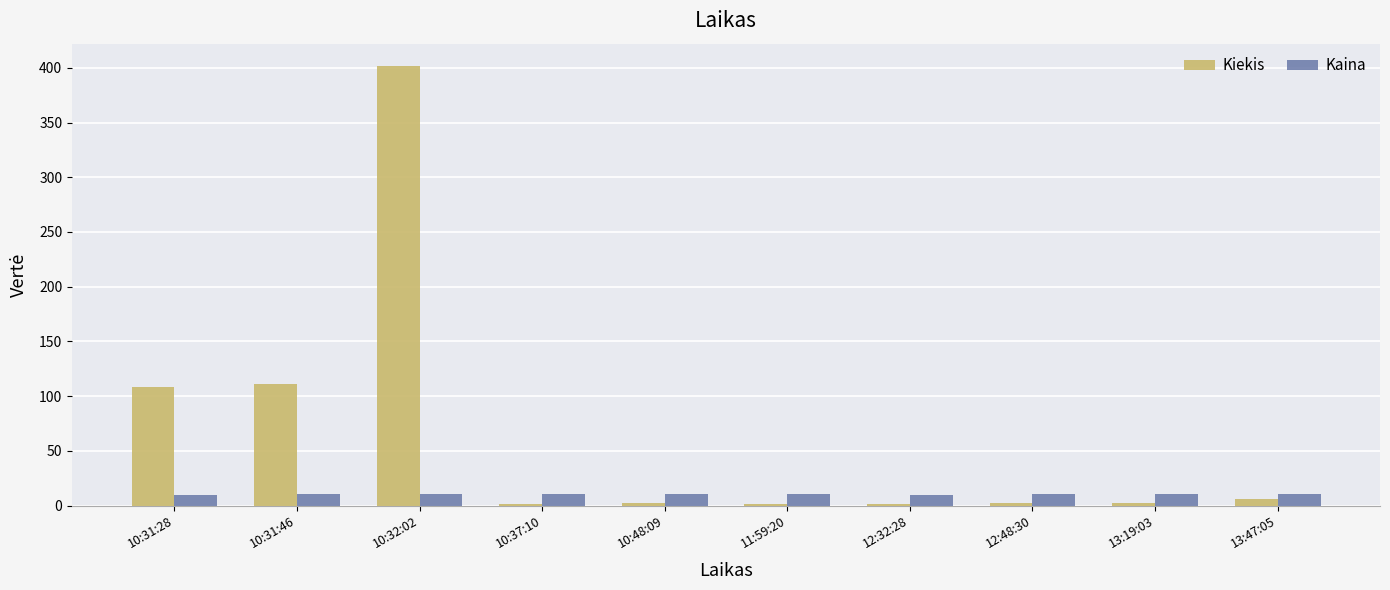

How many distinct data groups are displayed?

2